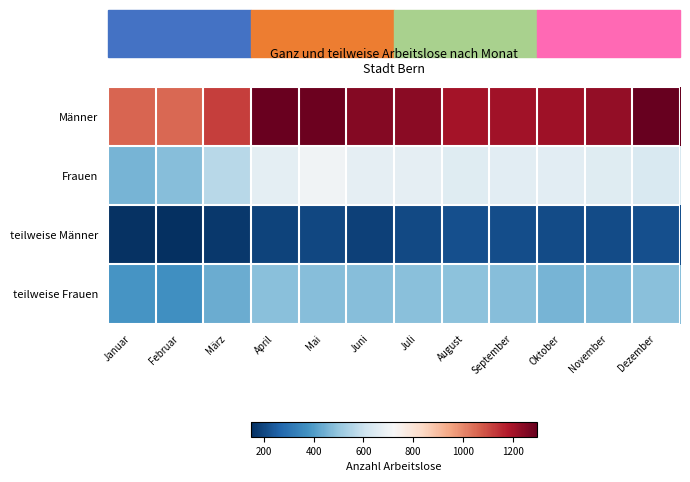

Between November and Mai, which is larger?

Mai